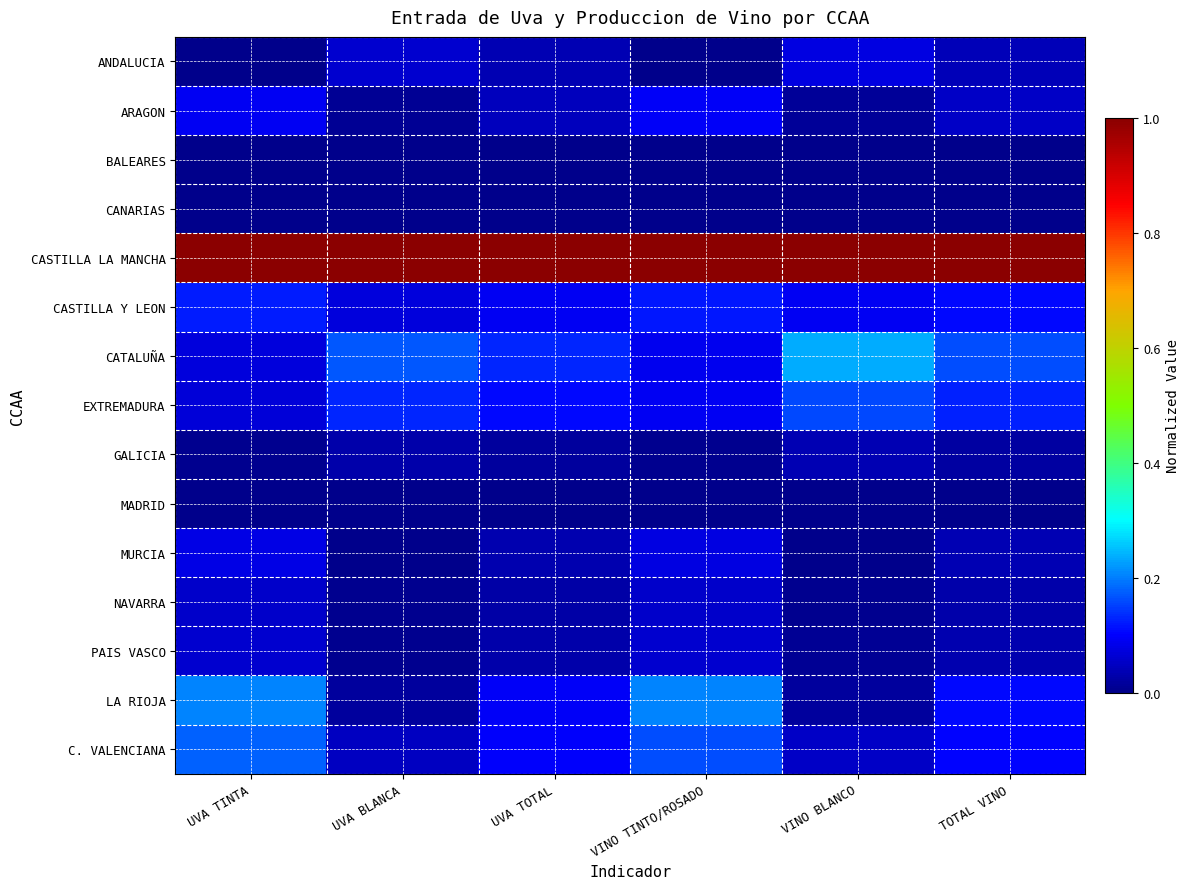

List the series in order of their peak value, highest first.

CASTILLA LA MANCHA, CATALUÑA, LA RIOJA, C. VALENCIANA, EXTREMADURA, CASTILLA Y LEON, ARAGON, MURCIA, ANDALUCIA, PAIS VASCO, NAVARRA, GALICIA, MADRID, BALEARES, CANARIAS